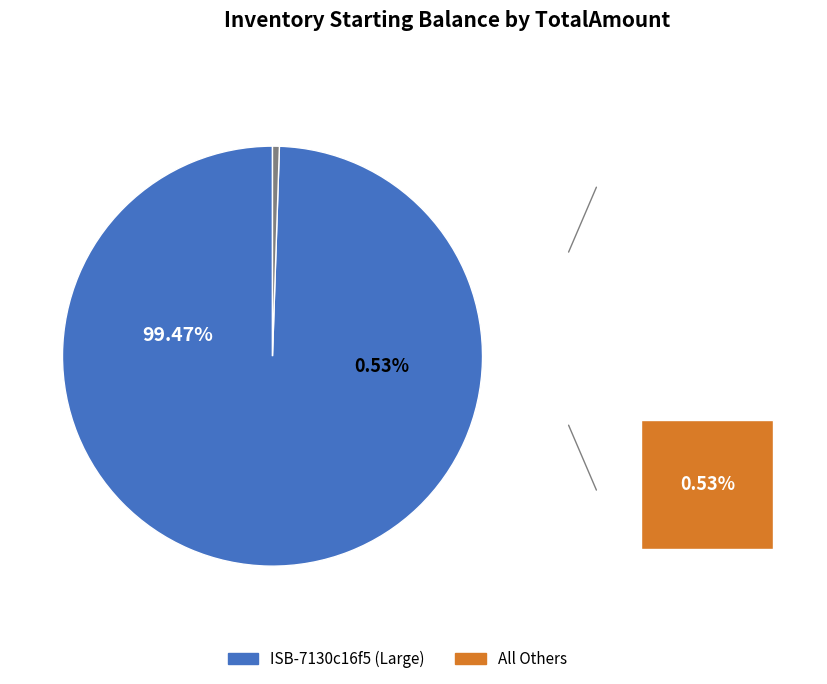

True or false: ISB-7130c16f5 accounts for 92% of the total.

False